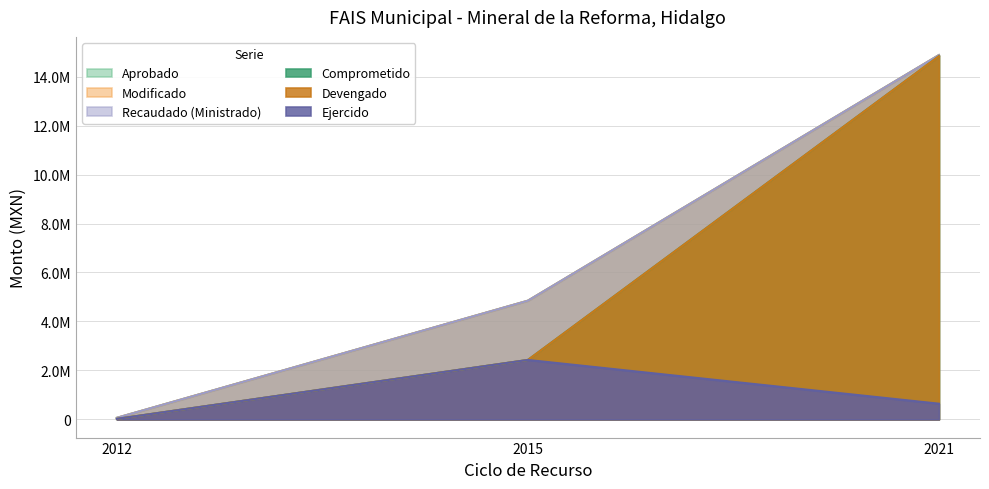

Reading left to right, extract all data points from this chart.

Aprobado: 63478.6	4847434.1	14878987.0
Modificado: 63478.6	4847434.1	14878987.0
Recaudado (Ministrado): 63478.6	4847434.1	14878987.0
Comprometido: 19043.6	2427533.6	14832877.7
Devengado: 19043.6	2427533.6	14832877.7
Ejercido: 19043.6	2427533.6	640767.8